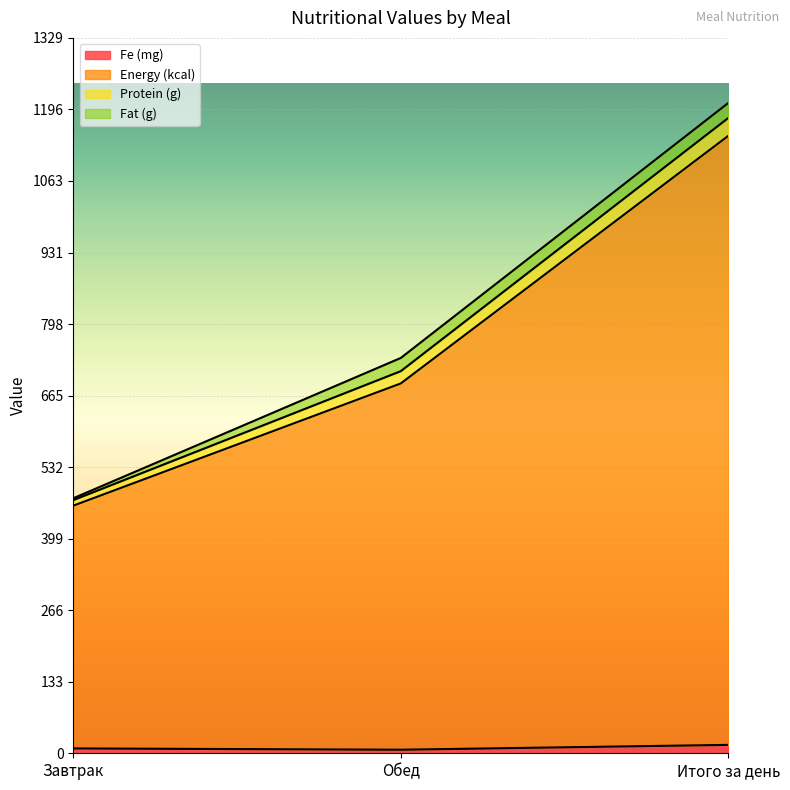

What is the label of the 2nd point from the right?

Обед